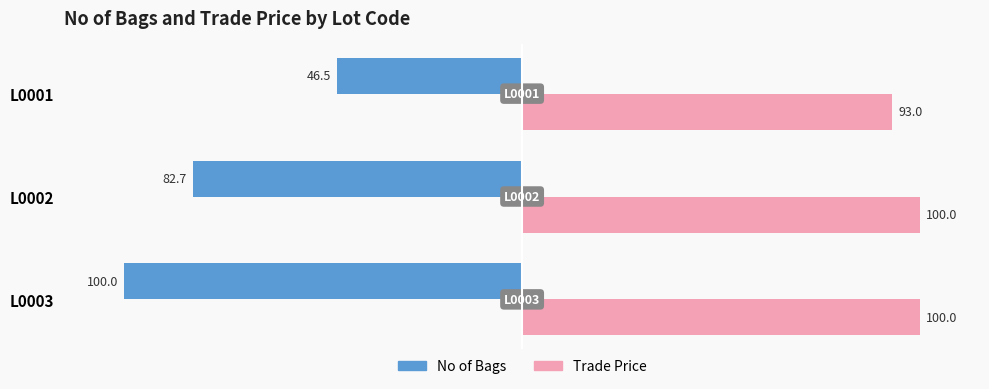

Is the value of Trade Price at L0001 greater than the value of No of Bags at L0003?

Yes